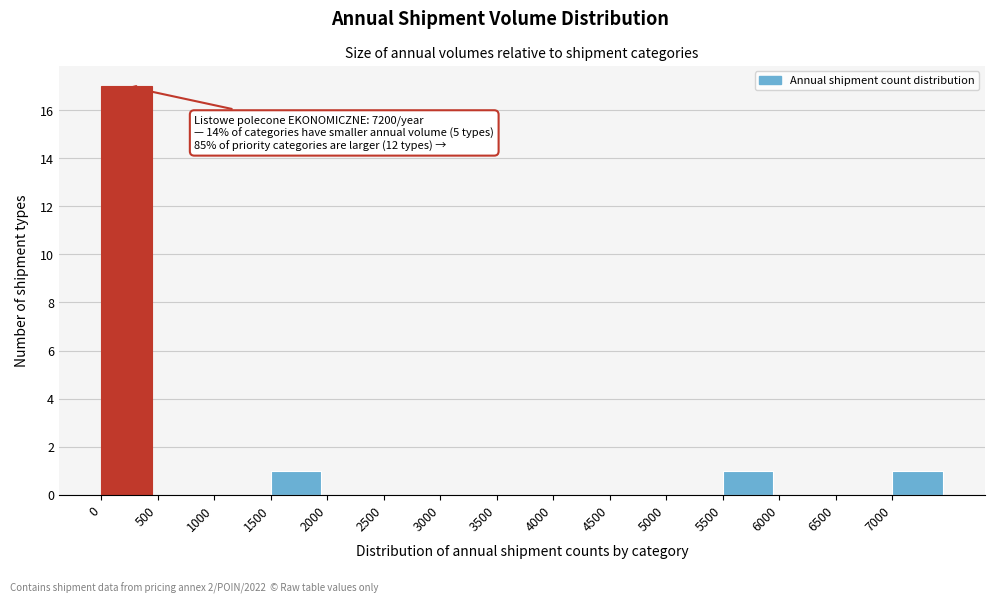

Over which range of the x-axis is the bar tallest?

0 to 500